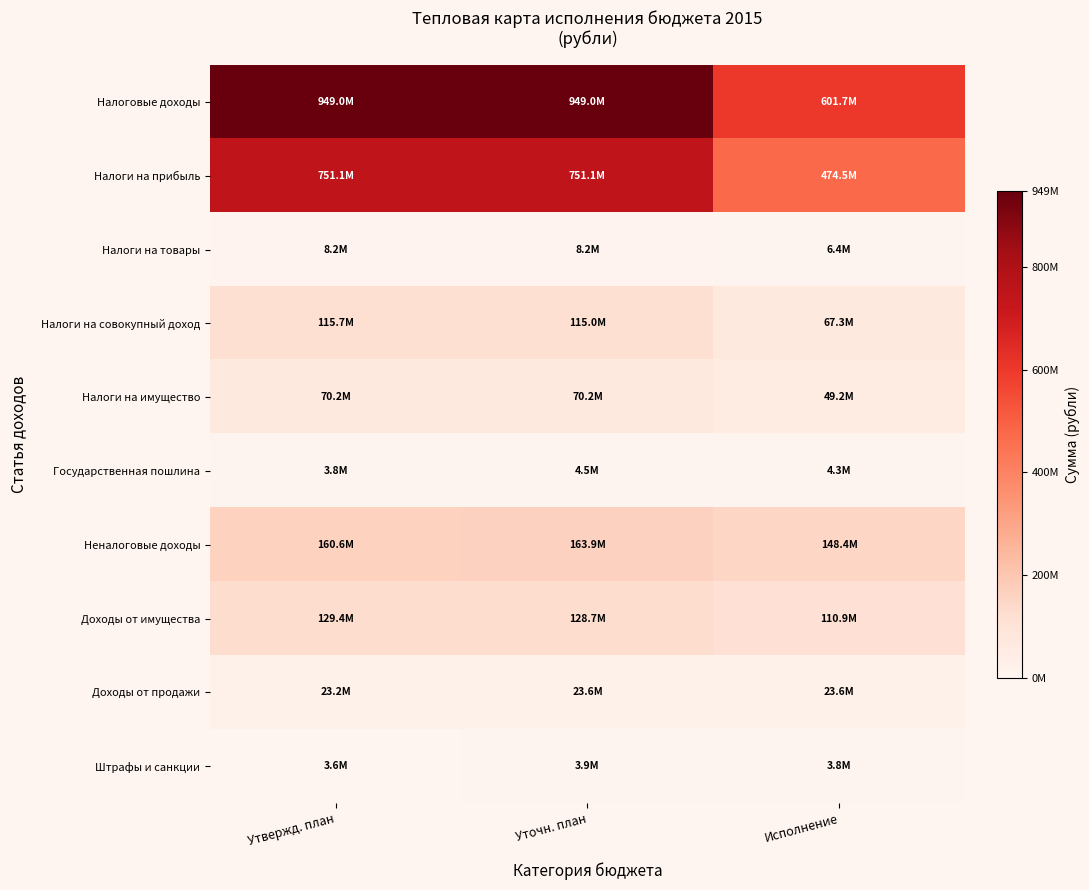

What is the difference between the highest and lowest values at Исполнение?

597880181.4